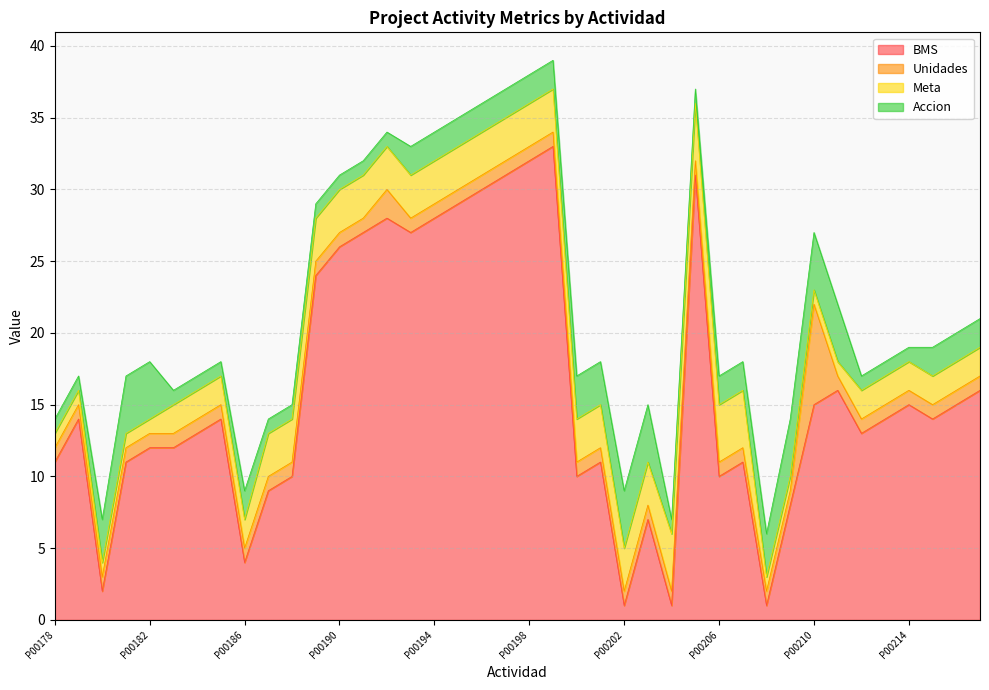

True or false: Meta has a value of 1 at P00182.

True